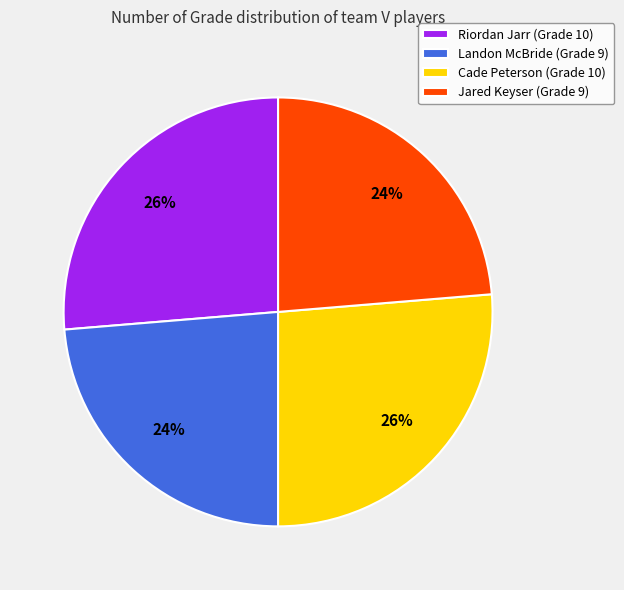

To the nearest percent, what portion does Jared Keyser (Grade 9) represent?

24%